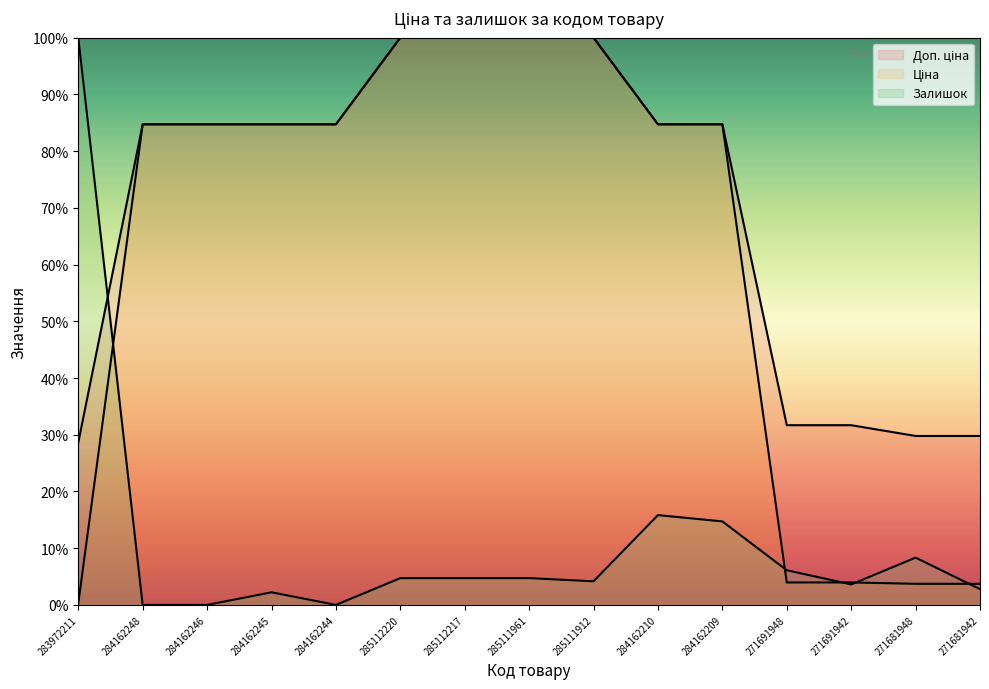

What is the label of the 5th point from the right?

284162209